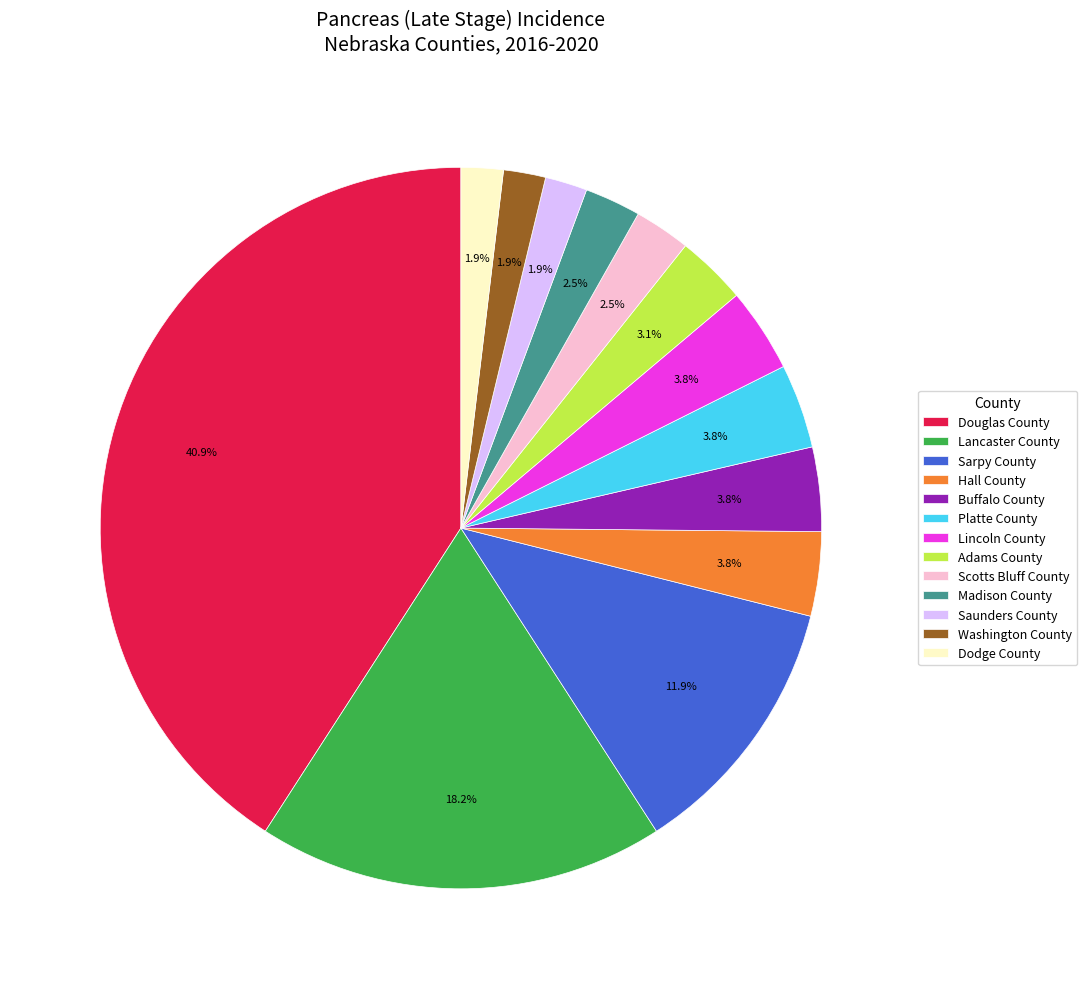

What is the largest slice in the pie chart?

Douglas County